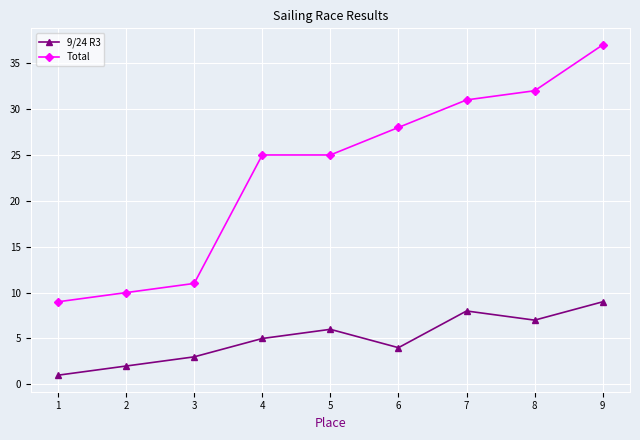

True or false: Total and 9/24 R3 cross at least once.

False